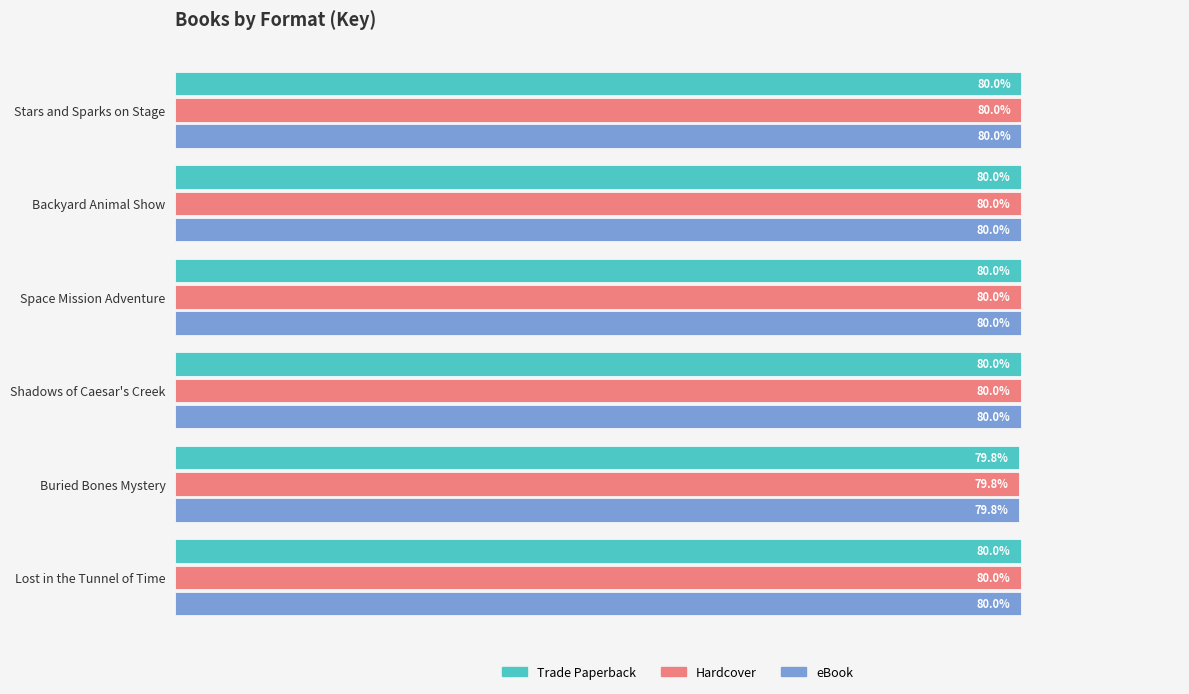

Where is Hardcover nearest to the value 79?

Buried Bones Mystery